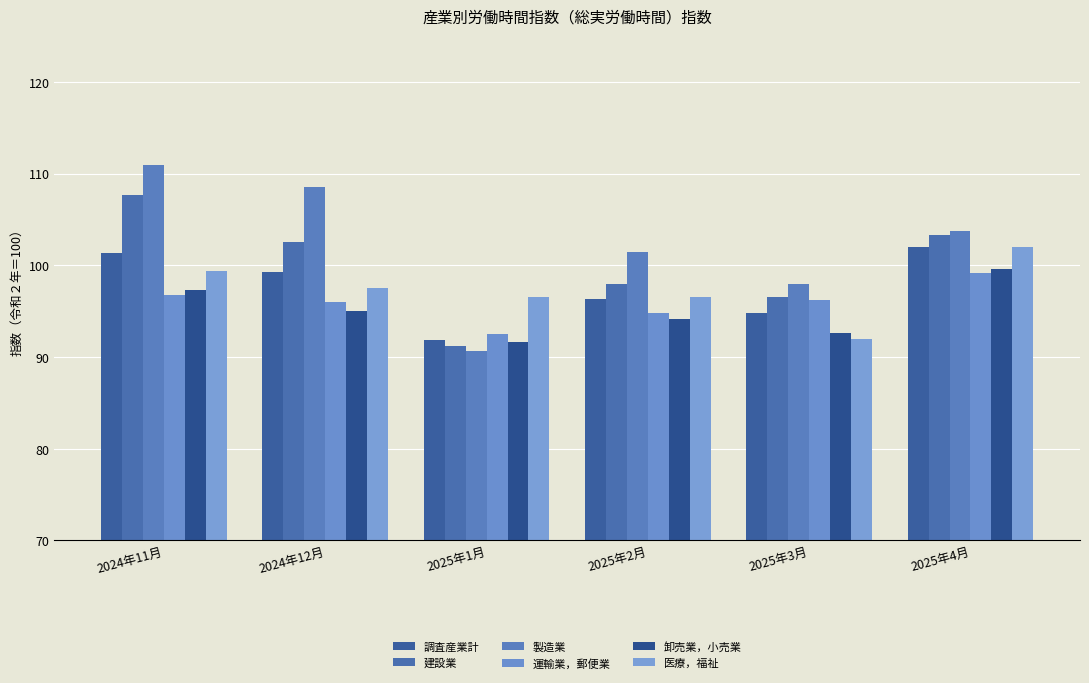

Which series has the widest spread of values?

製造業